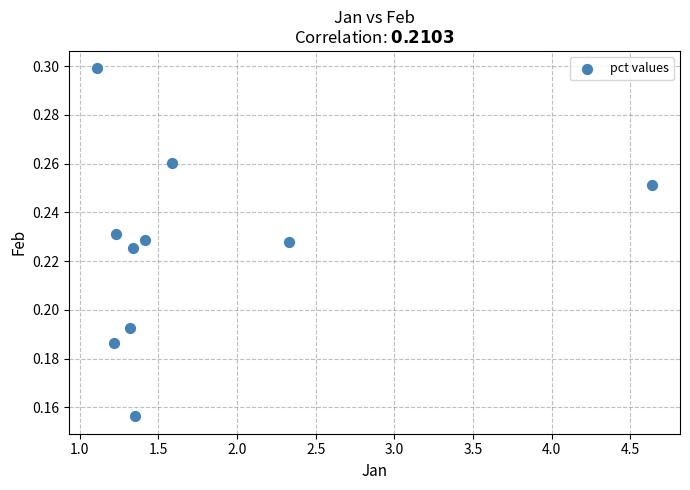

What is the range of X values (max minus min)?

3.5